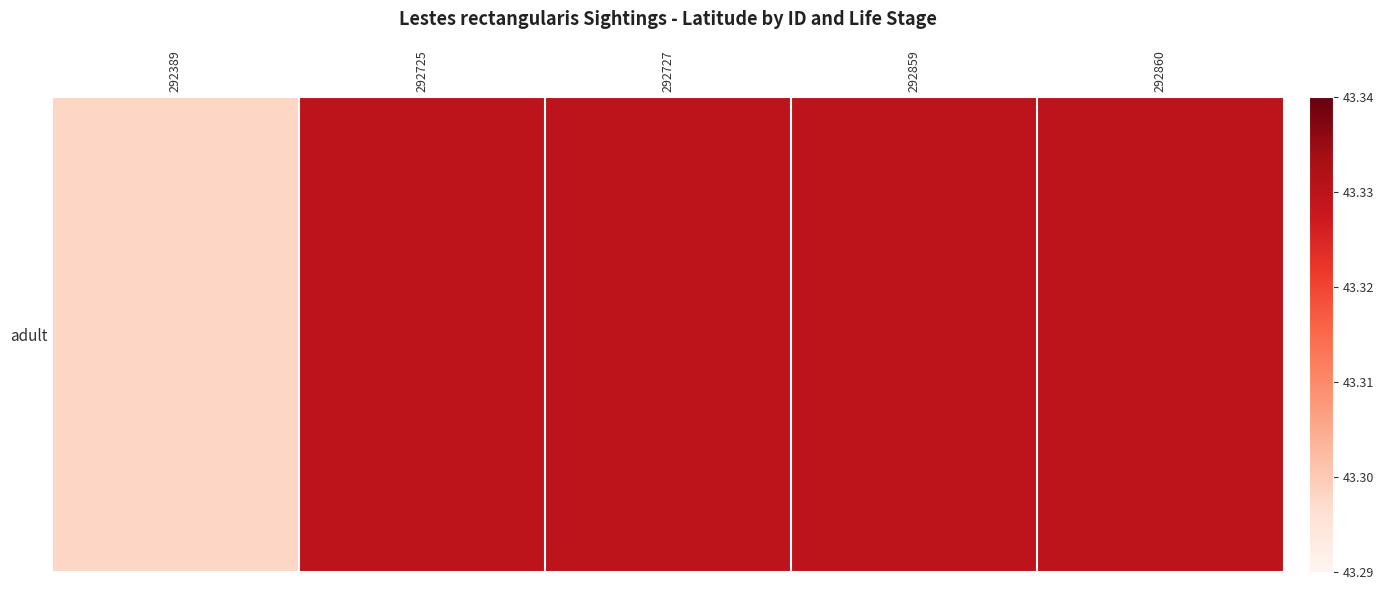

At which label is the value closest to 43?

292389